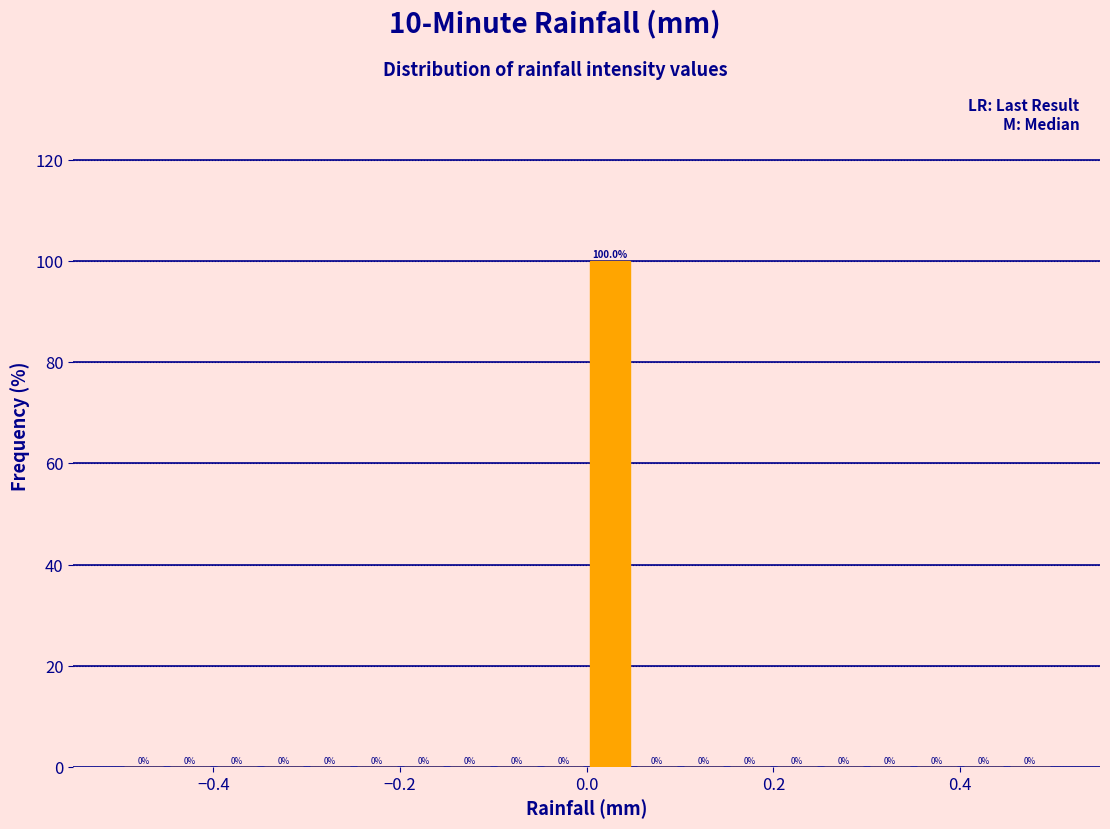

Around what value on the x-axis is the tallest bar? Give the approximate position of its centre, as read against the axis.

0.02